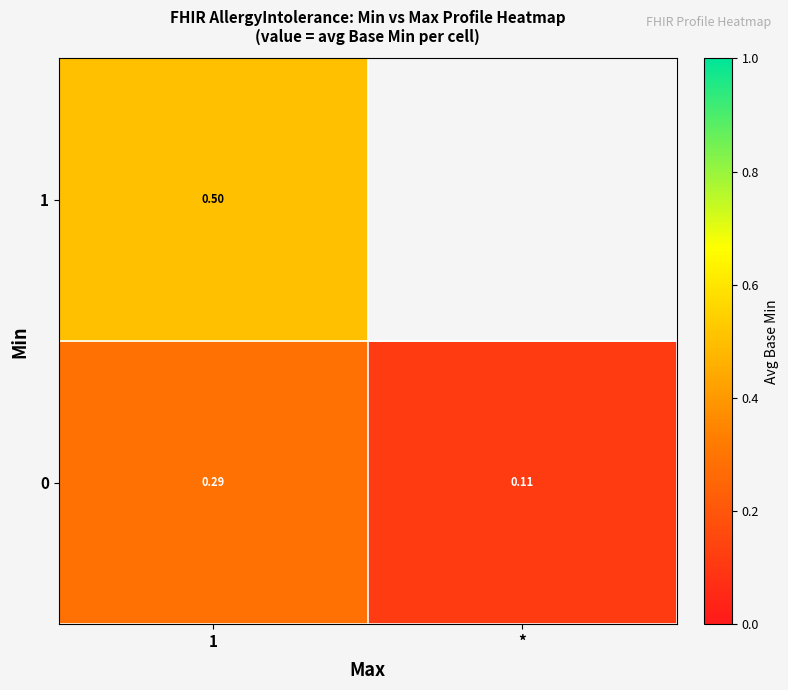

The 0 series shows 0.1 at *. True or false?

True